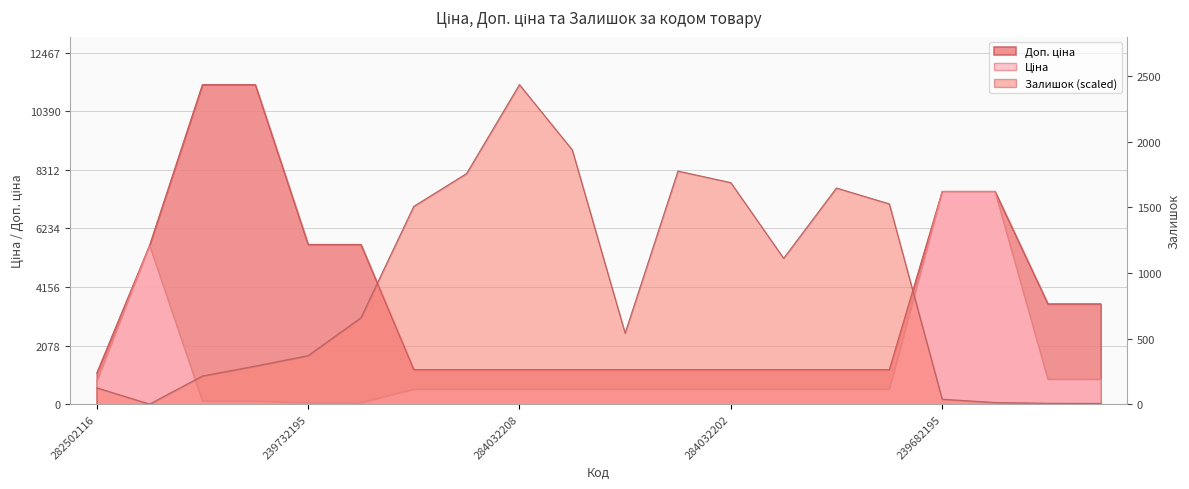

True or false: Залишок and Доп. ціна cross at least once.

True